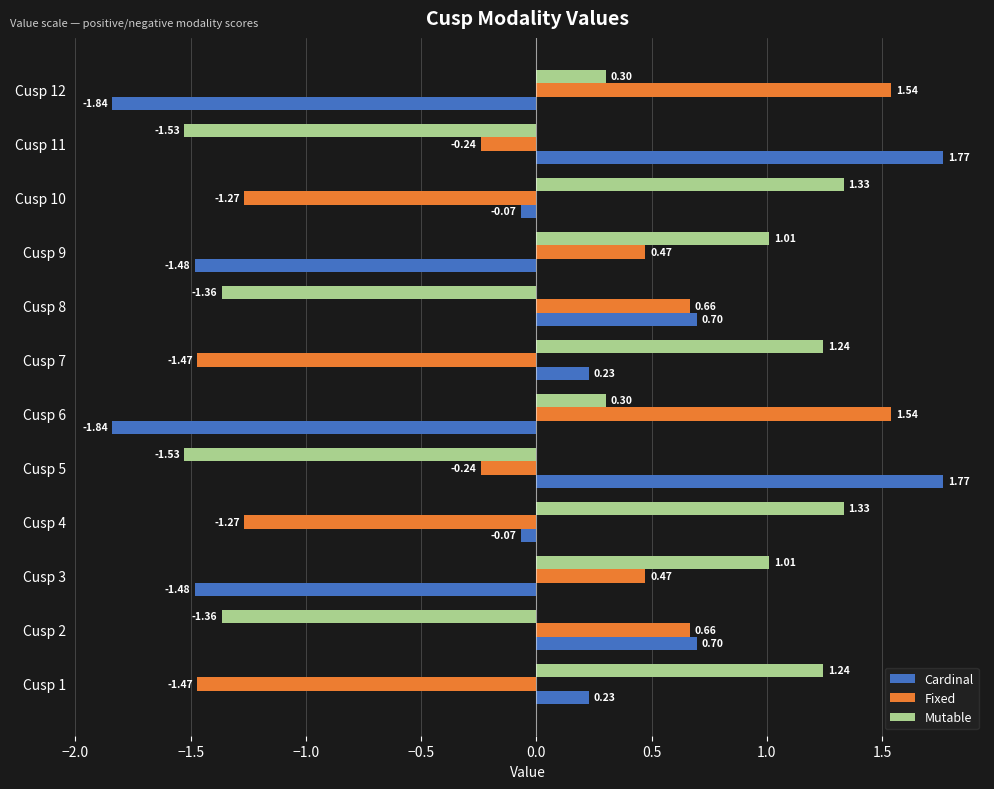

What is the difference between the maximum and second lowest values in the Fixed series?

3.0